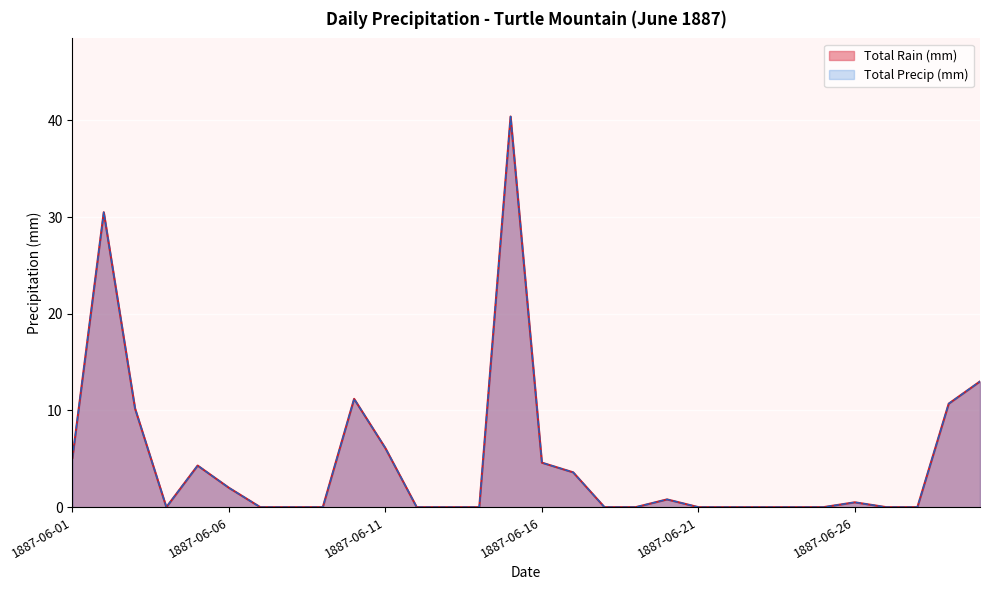

How many lines are shown in the chart?

2